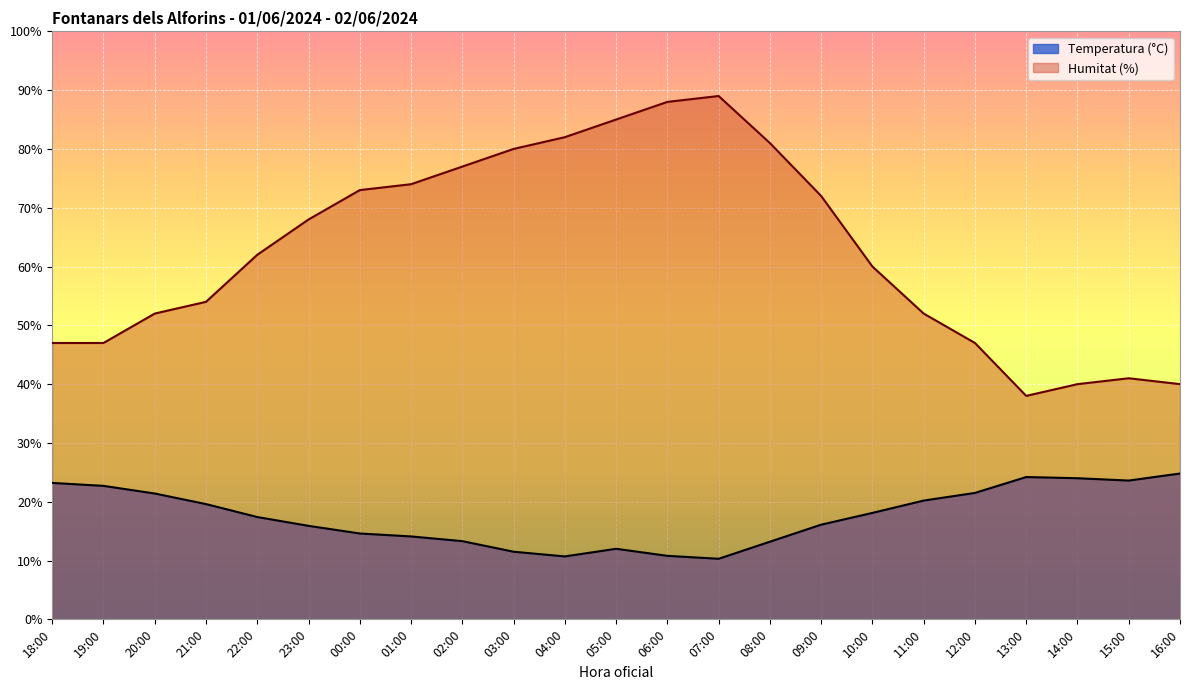

Which category has the highest value in the Humitat (%) series?

07:00